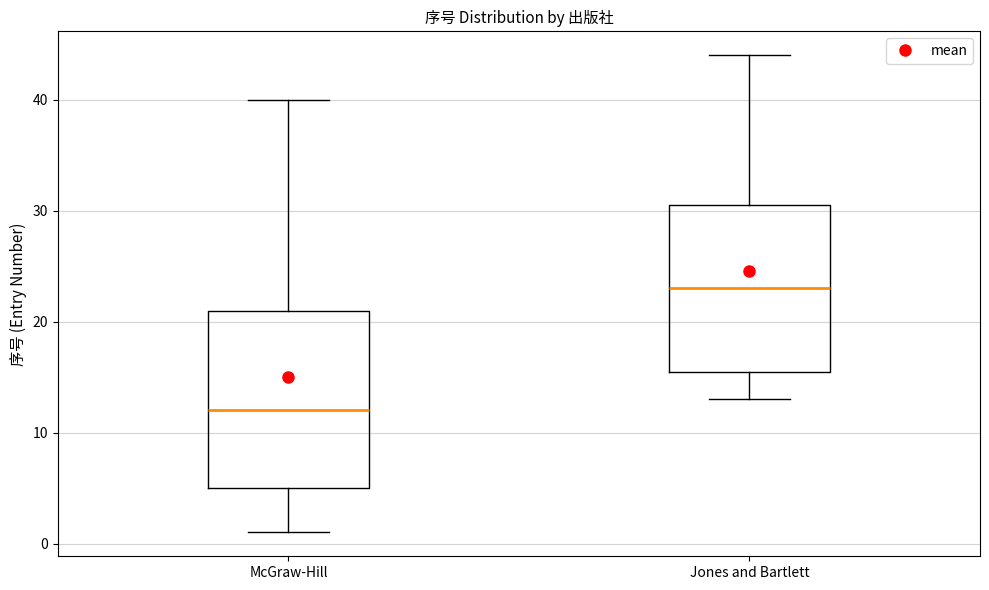

Reading left to right, read every box against the y-axis: the position of its median line, the range the box covers, and the ends of its whiskers. The values are not printed on the chart, so give them approximately, as read against the axis.

McGraw-Hill: median 12, box 5 to 21, whiskers 1 to 40
Jones and Bartlett: median 23, box 16 to 31, whiskers 13 to 44